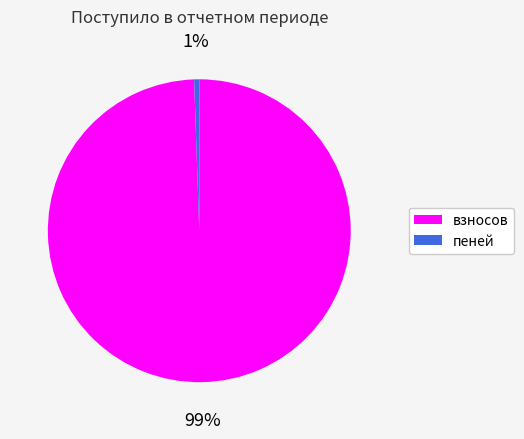

Which category has the smallest portion of the pie?

пеней